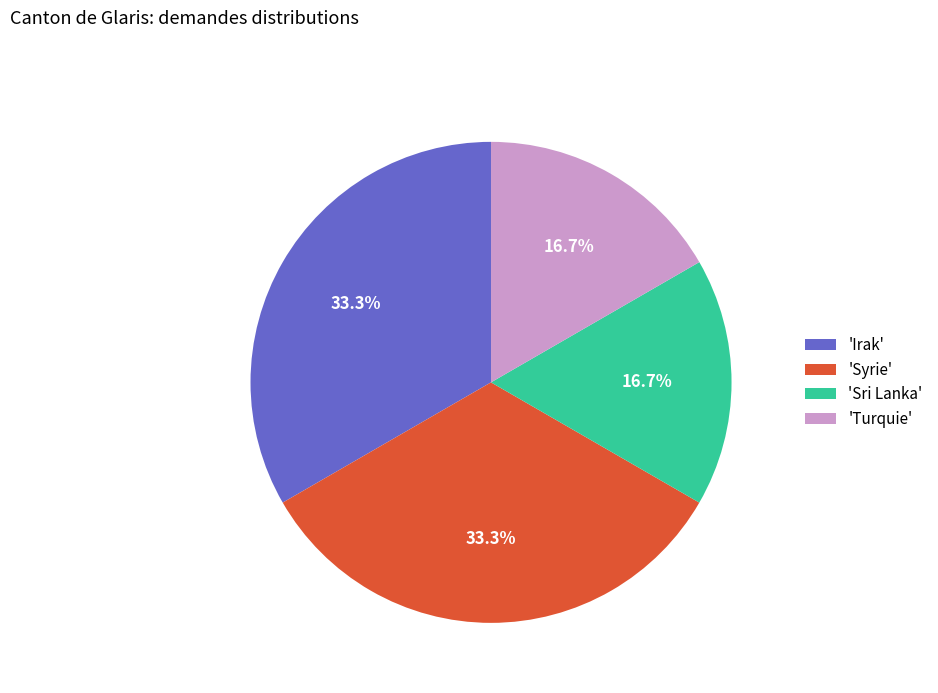

Approximately how many times larger is the value at 'Syrie' compared to 'Sri Lanka'?

2.0